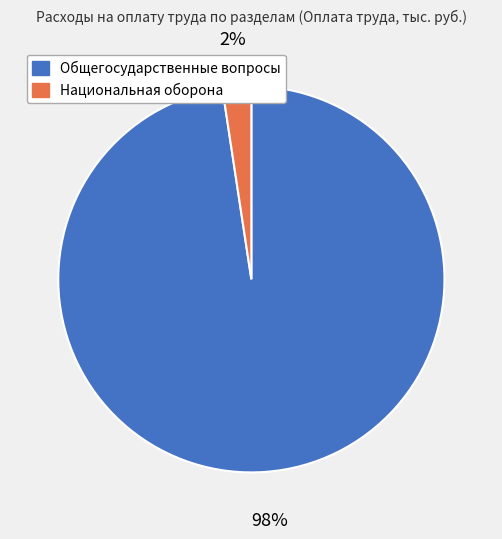

To the nearest percent, what is the average slice percentage?

50%